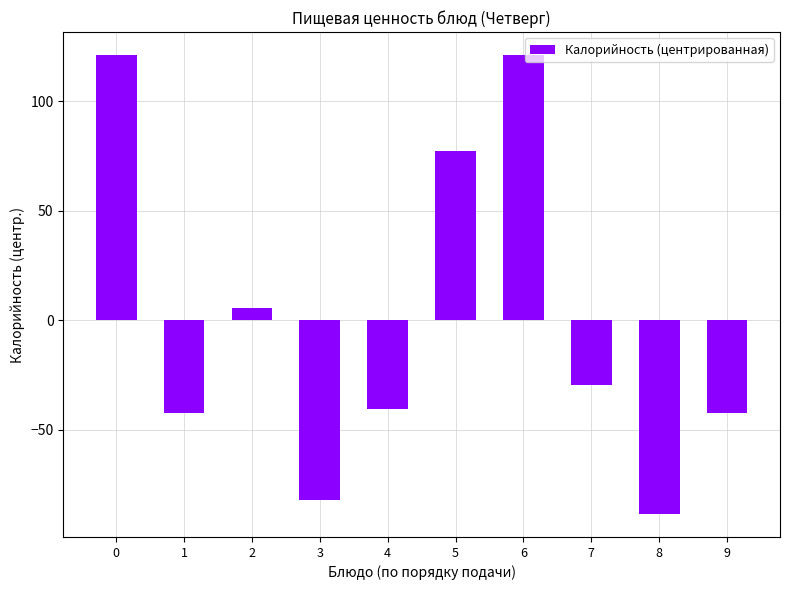

Reading right to left, transcribe all the data shown in this chart.

9=-42.4	8=-88.6	7=-29.4	6=121.2	5=77.5	4=-40.6	3=-82.1	2=5.4	1=-42.4	0=121.2